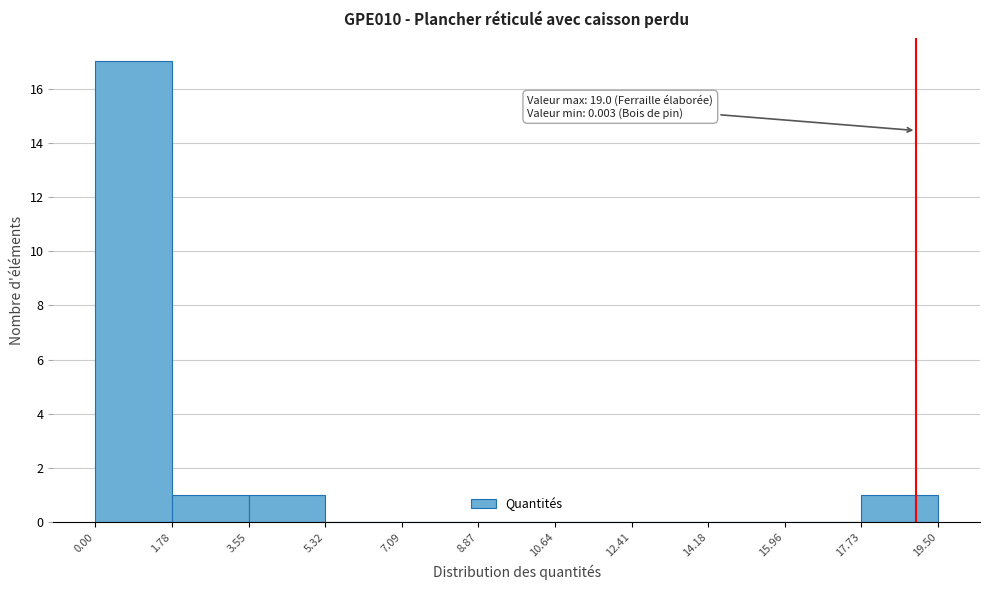

Over which range of the x-axis is the bar tallest?

0.00 to 1.78